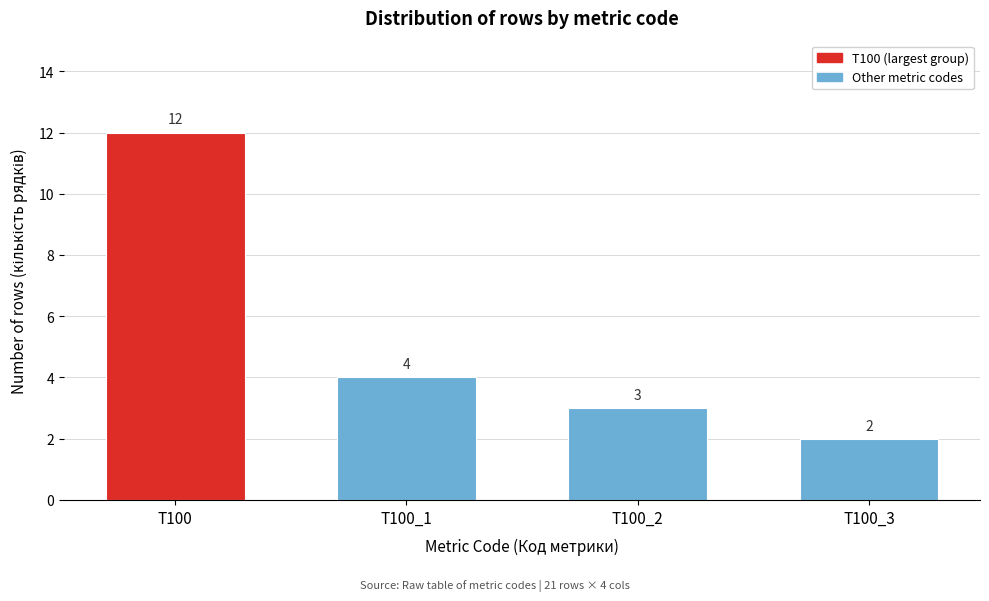

Reading left to right, what are all the values shown in this chart?

T100=12	T100_1=4	T100_2=3	T100_3=2